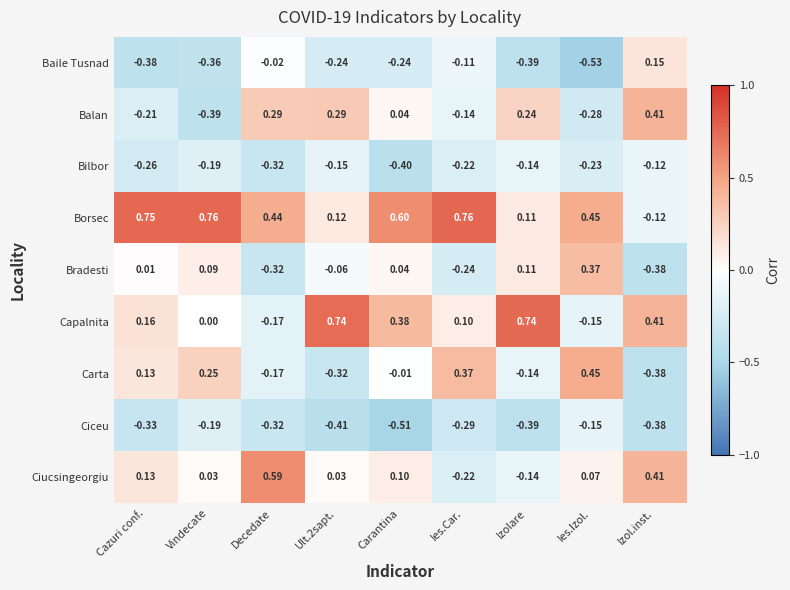

Which label corresponds to the smallest value in the chart?

Ies.Izol.